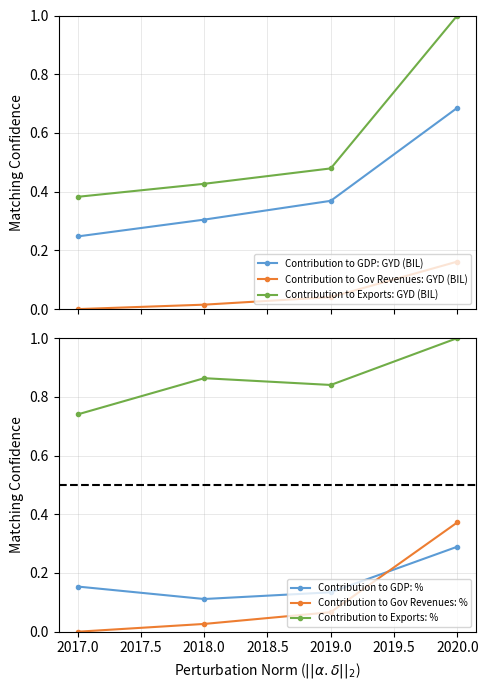

True or false: Contribution to Gov Revenues: GYD (BIL) and Contribution to GDP: % cross at least once.

False